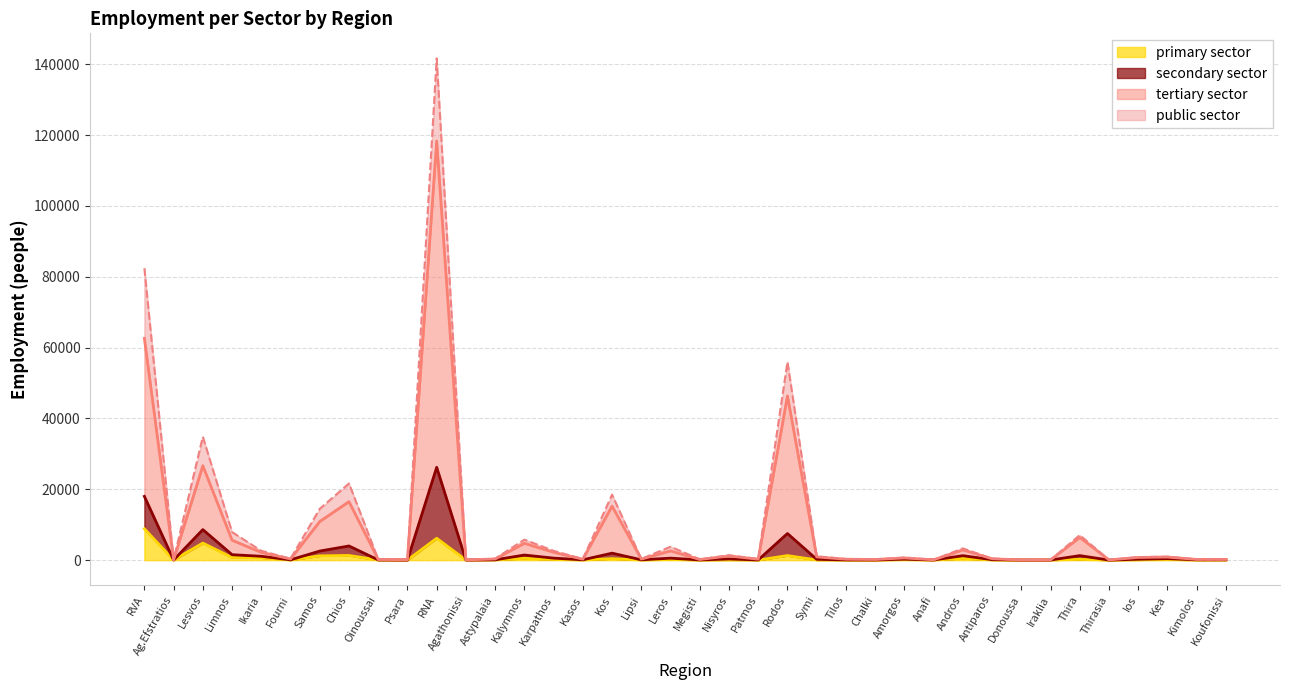

Rank the series at Nisyros from lowest to highest value.

primary sector, public sector, secondary sector, tertiary sector